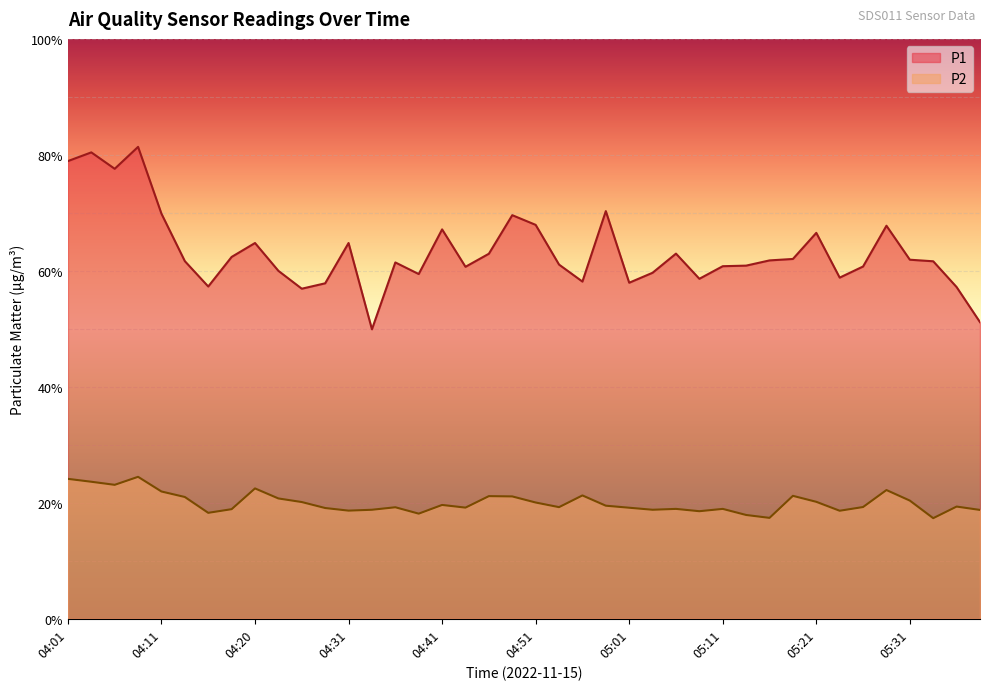

How many lines are shown in the chart?

2